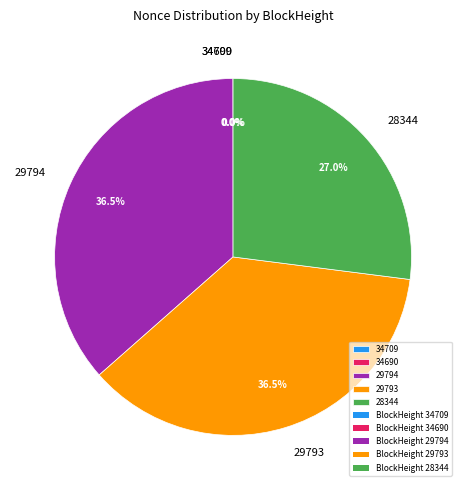

To the nearest percent, what percentage of the pie is 29794?

36%